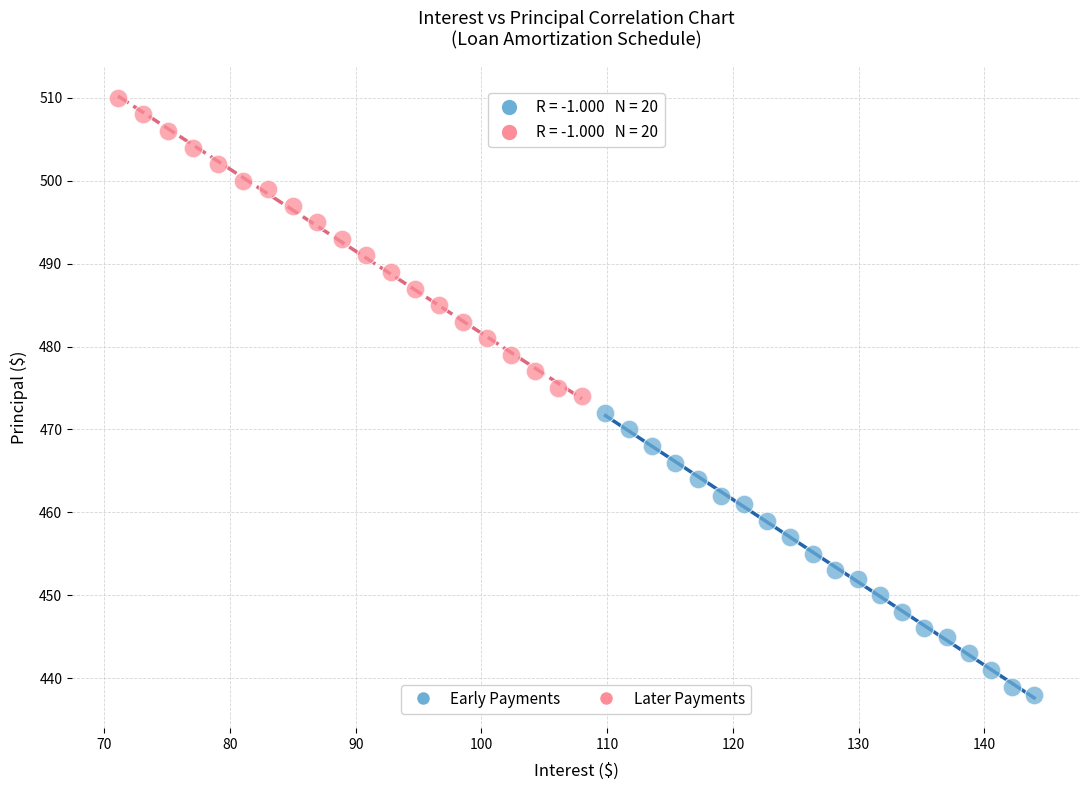

Which series reaches the maximum Y coordinate?

Later Payments